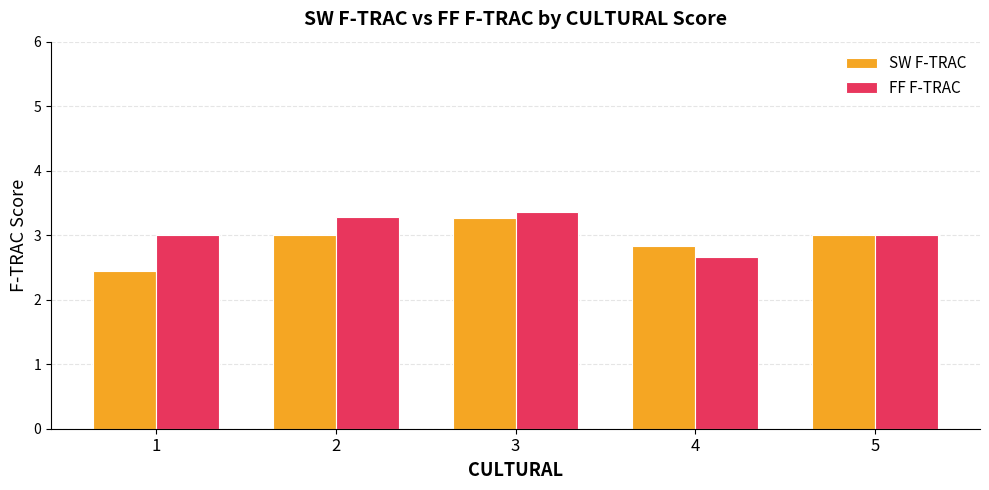

Which series has the largest range (max minus min)?

SW F-TRAC